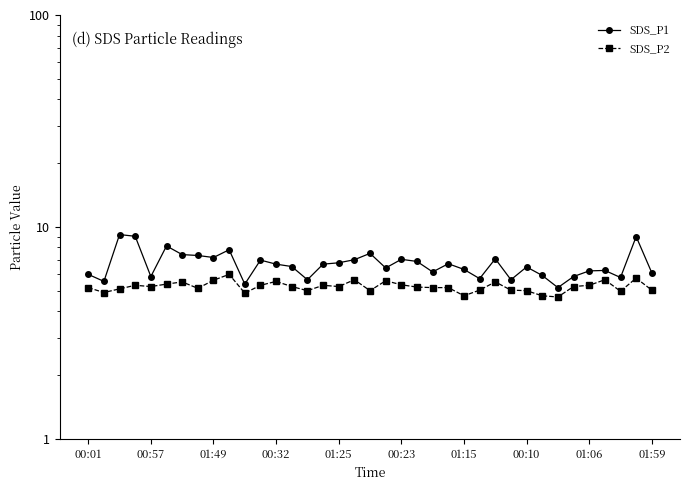

Between 22 and 25, which series saw the biggest shift?

SDS_P1